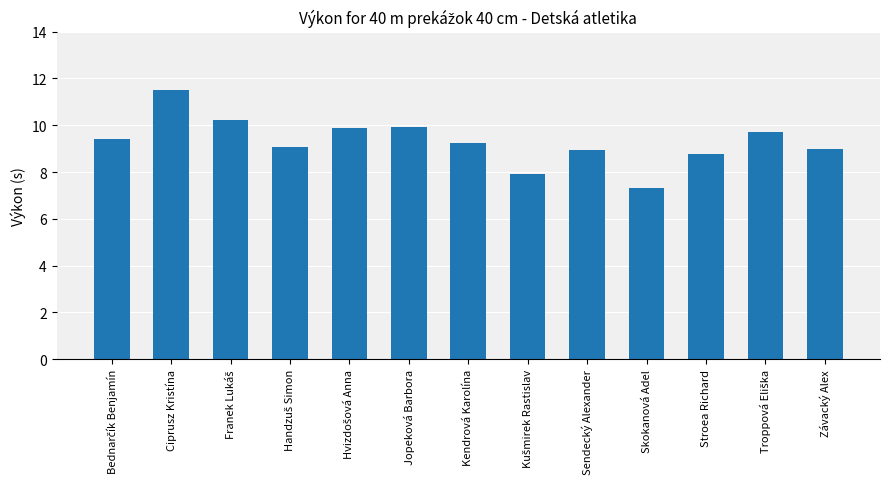

What is the approximate value at Stroea Richard?

8.8